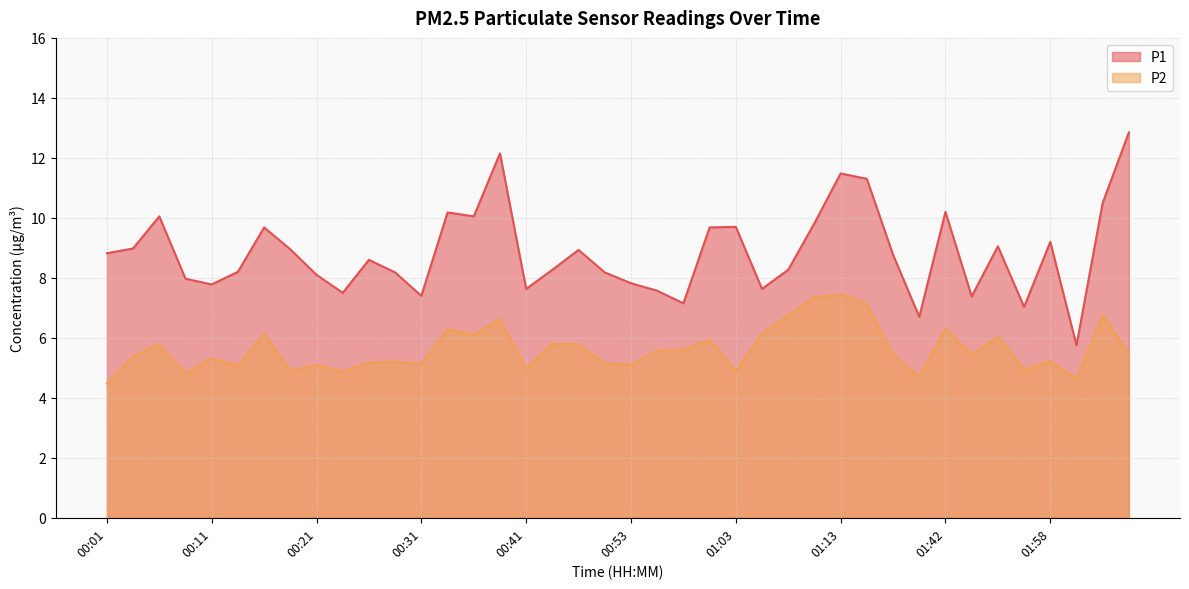

Which category has the highest value in the P1 series?

02:06